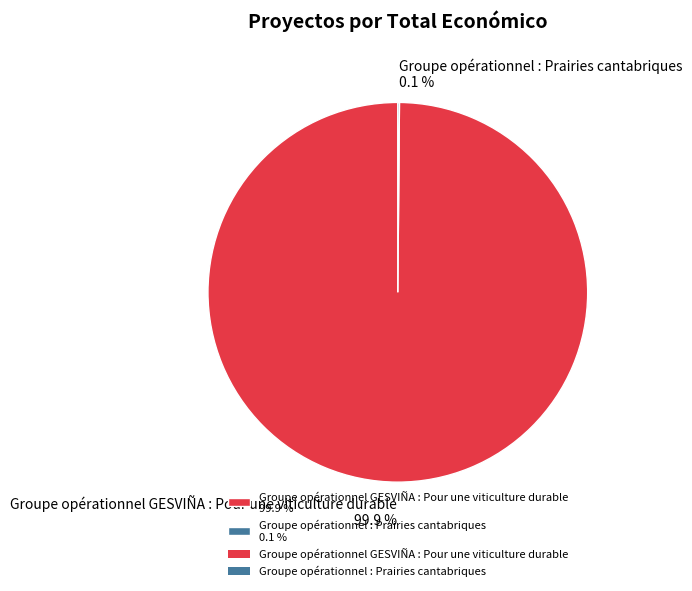

Is there a majority slice in this chart?

Yes